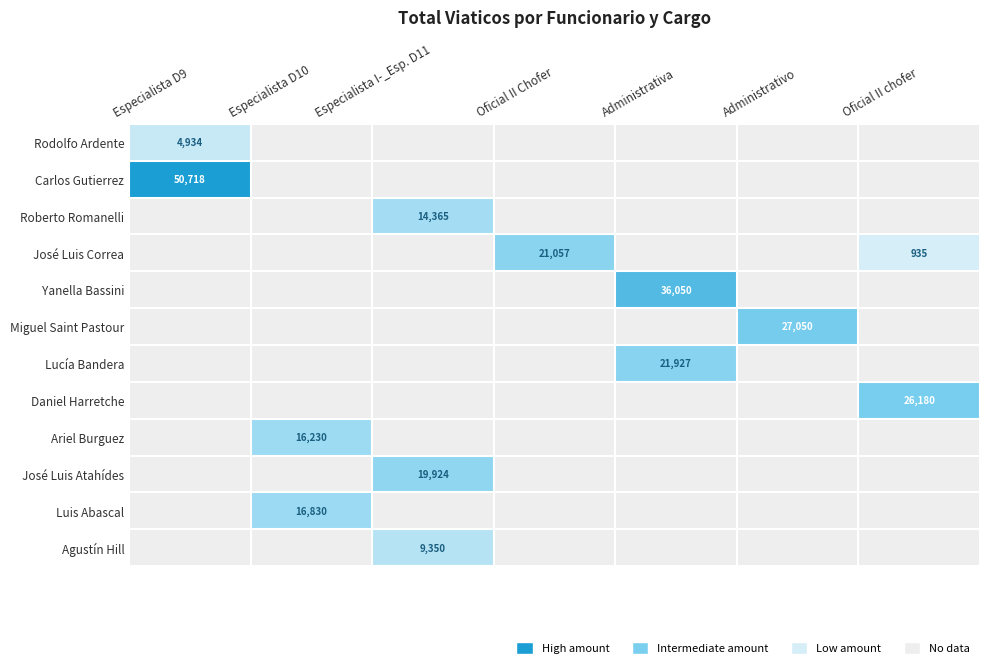

The value of Roberto Romanelli at Especialista I-_Esp. D11 is 14365.0. True or false?

True